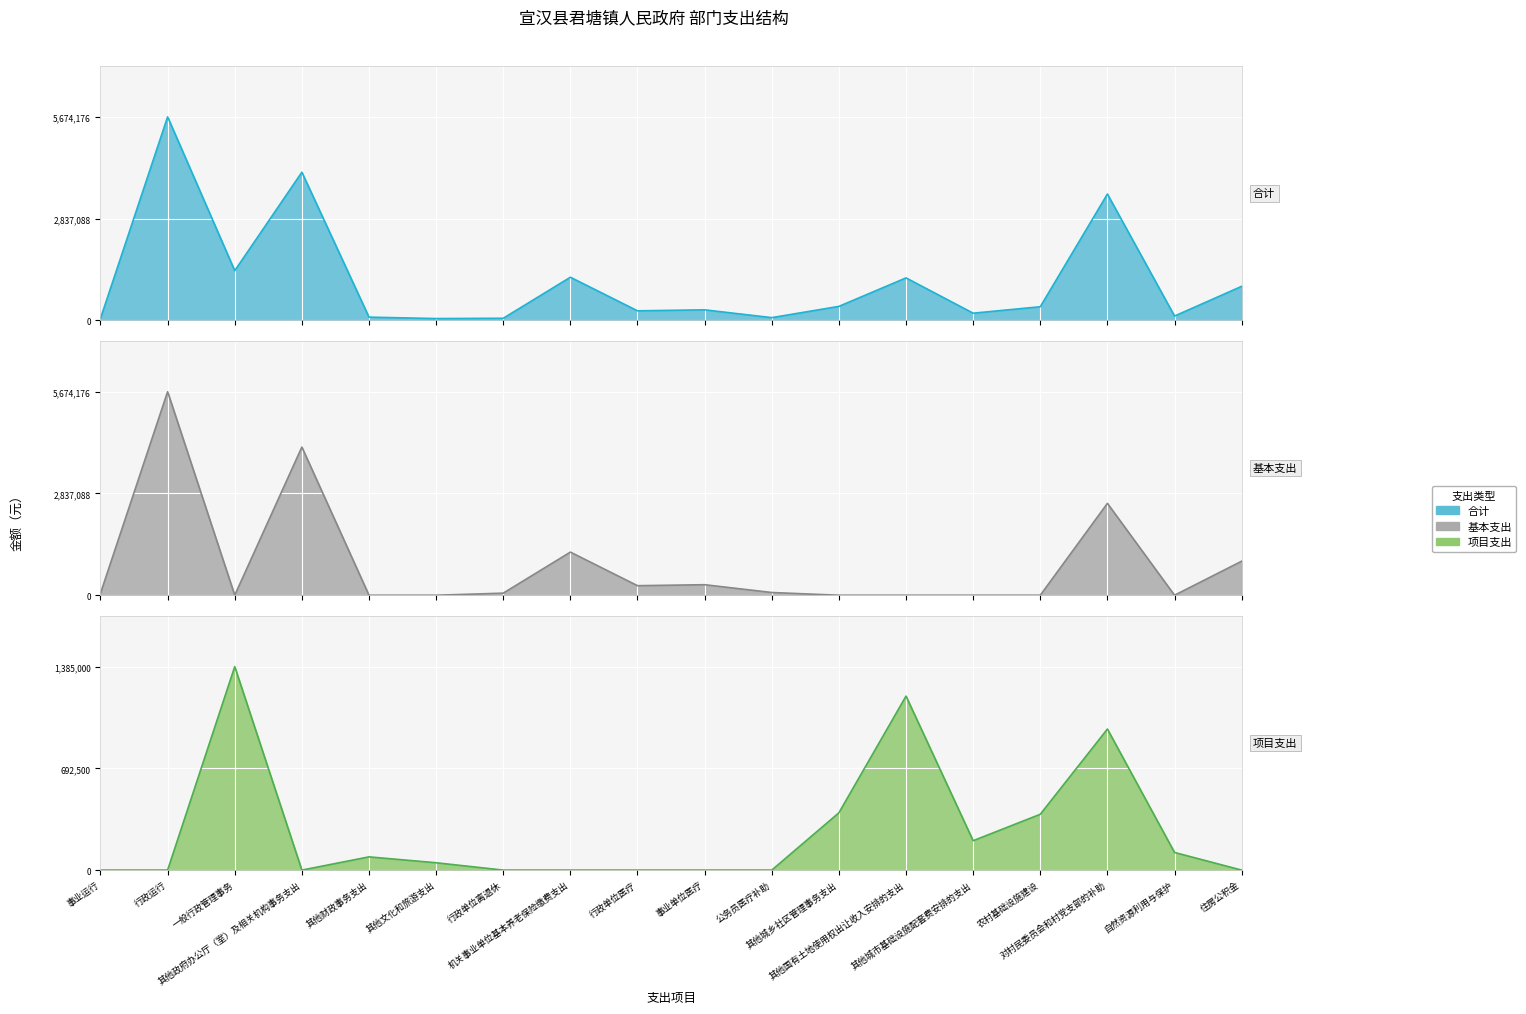

Does the chart display data point markers on the line(s)?

No